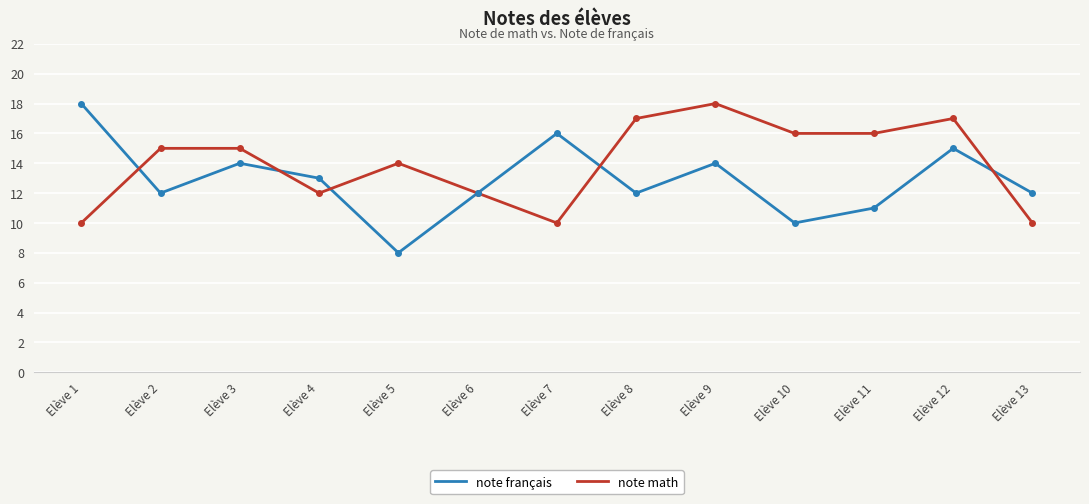

What value does the note français series have at Elève 6?

12